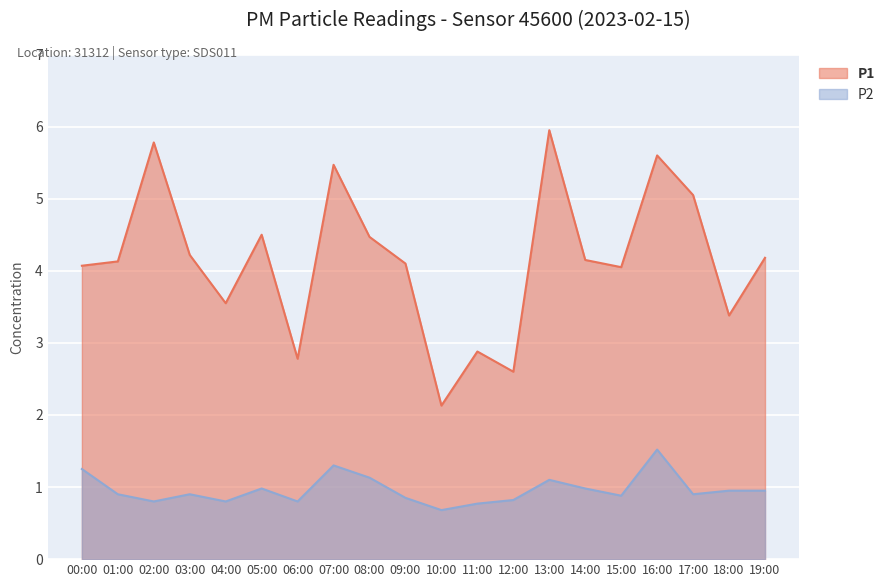

Rank the series at 07:00 from lowest to highest value.

P2, P1